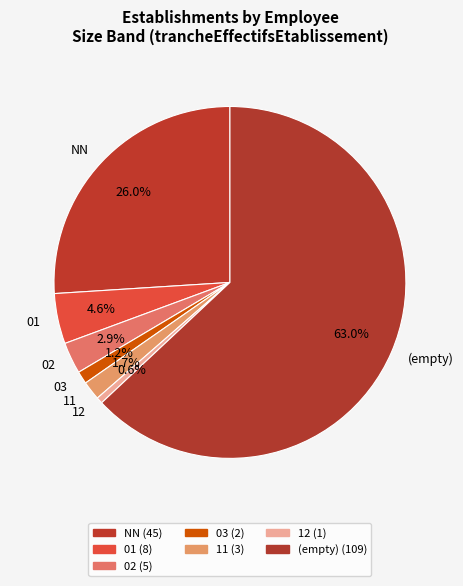

Is 12 the majority of the pie?

No